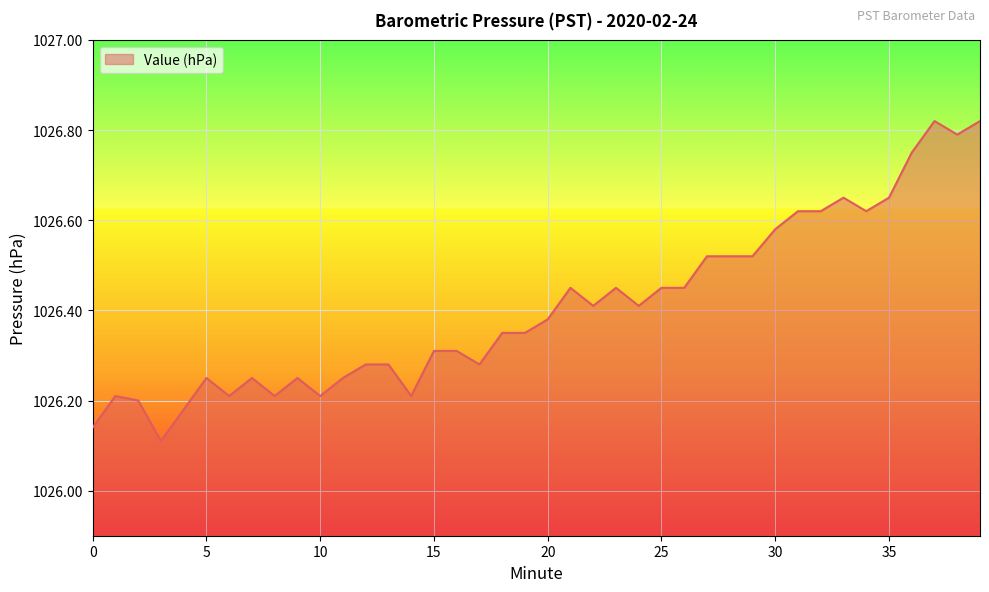

Does the chart have visible grid lines?

Yes